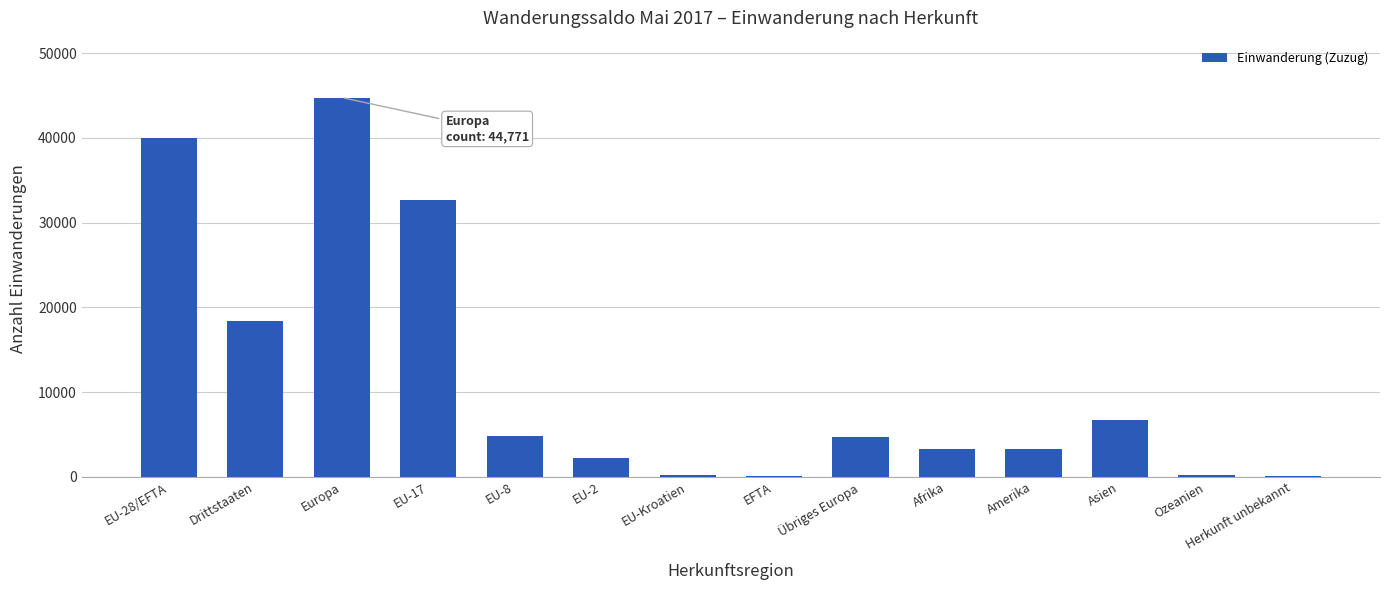

What is the greatest value displayed?

44771